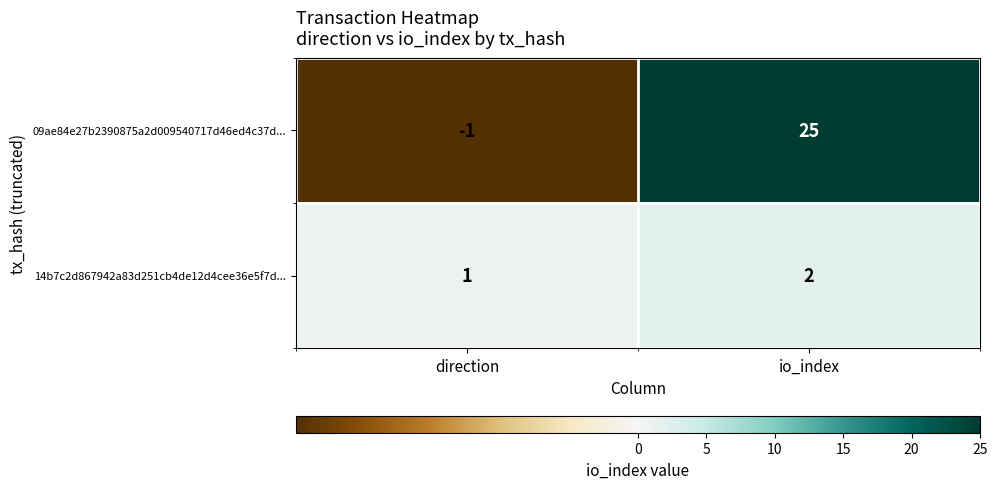

Rank the series at io_index from lowest to highest value.

14b7c2d867942a83d251cb4de12d4cee36e5f7d..., 09ae84e27b2390875a2d009540717d46ed4c37d...